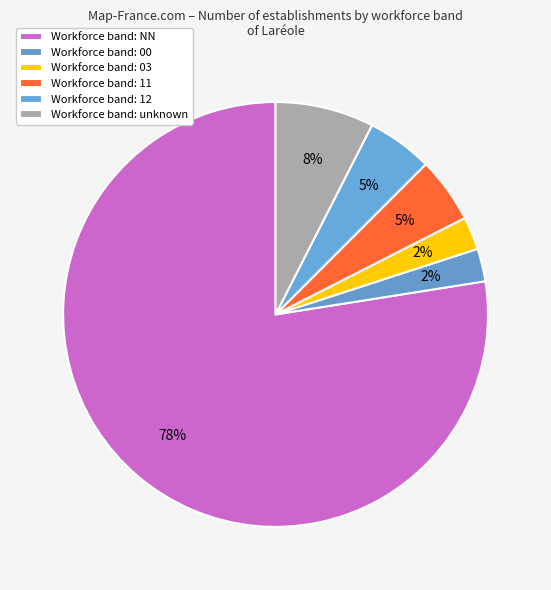

Count the number of slices in the pie.

6